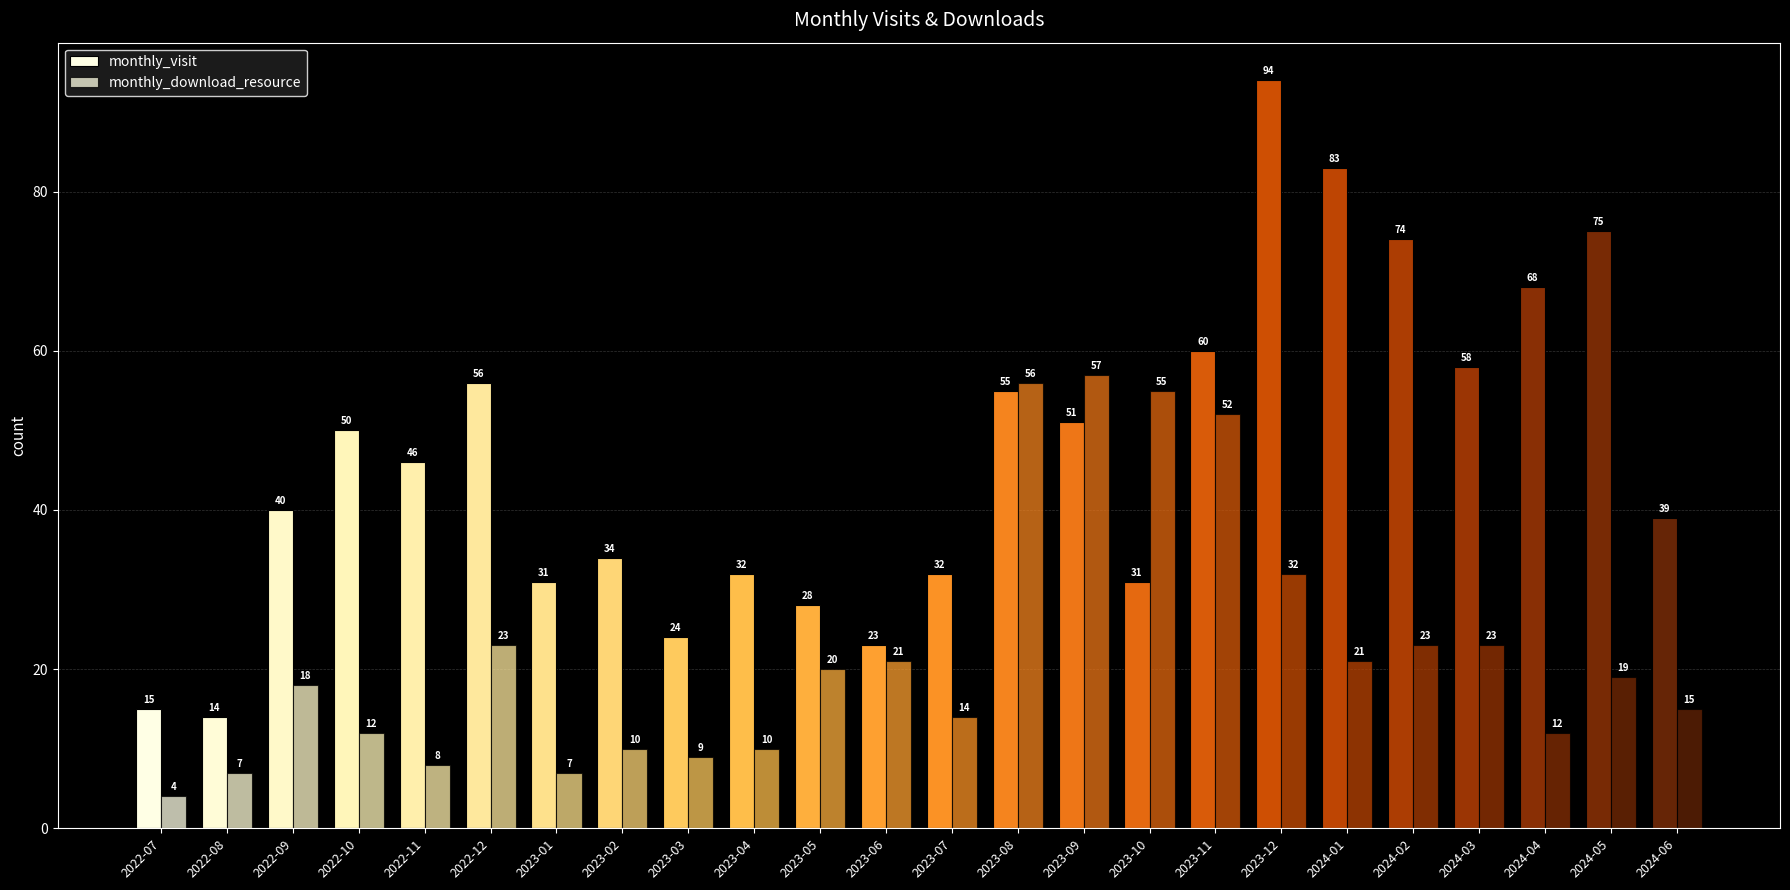

The value of monthly_visit at 2022-10 is 50. True or false?

True